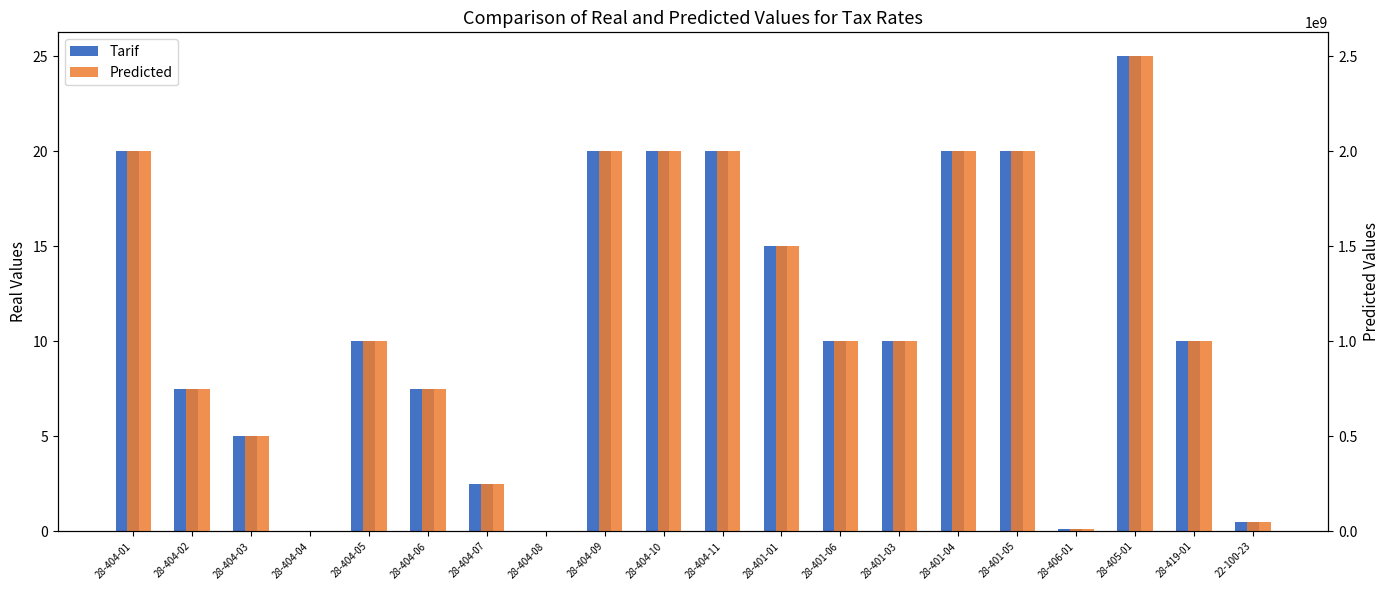

Reading right to left, transcribe all the data shown in this chart.

Tarif: 22-100-23=0.5	28-419-01=10.0	28-405-01=25.0	28-406-01=0.1	28-401-05=20.0	28-401-04=20.0	28-401-03=10.0	28-401-06=10.0	28-401-01=15.0	28-404-11=20.0	28-404-10=20.0	28-404-09=20.0	28-404-08=0.0	28-404-07=2.5	28-404-06=7.5	28-404-05=10.0	28-404-04=0.0	28-404-03=5.0	28-404-02=7.5	28-404-01=20.0
Predicted: 22-100-23=50000000.0	28-419-01=1000000000.0	28-405-01=2500000000.0	28-406-01=10000000.0	28-401-05=2000000000.0	28-401-04=2000000000.0	28-401-03=1000000000.0	28-401-06=1000000000.0	28-401-01=1500000000.0	28-404-11=2000000000.0	28-404-10=2000000000.0	28-404-09=2000000000.0	28-404-08=0.0	28-404-07=250000000.0	28-404-06=750000000.0	28-404-05=1000000000.0	28-404-04=0.0	28-404-03=500000000.0	28-404-02=750000000.0	28-404-01=2000000000.0